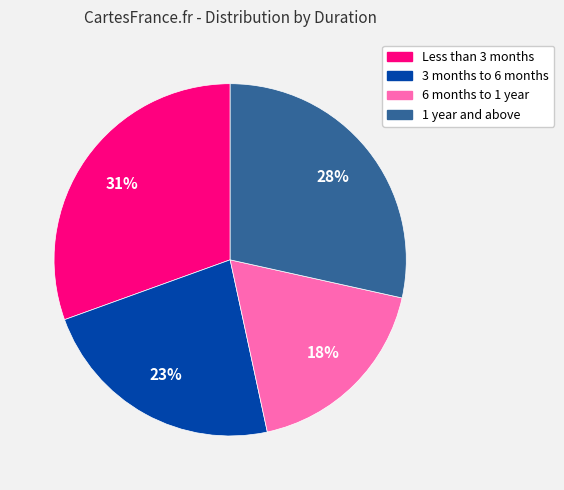

Rank the categories by value from lowest to highest.

6 months to 1 year, 3 months to 6 months, 1 year and above, Less than 3 months